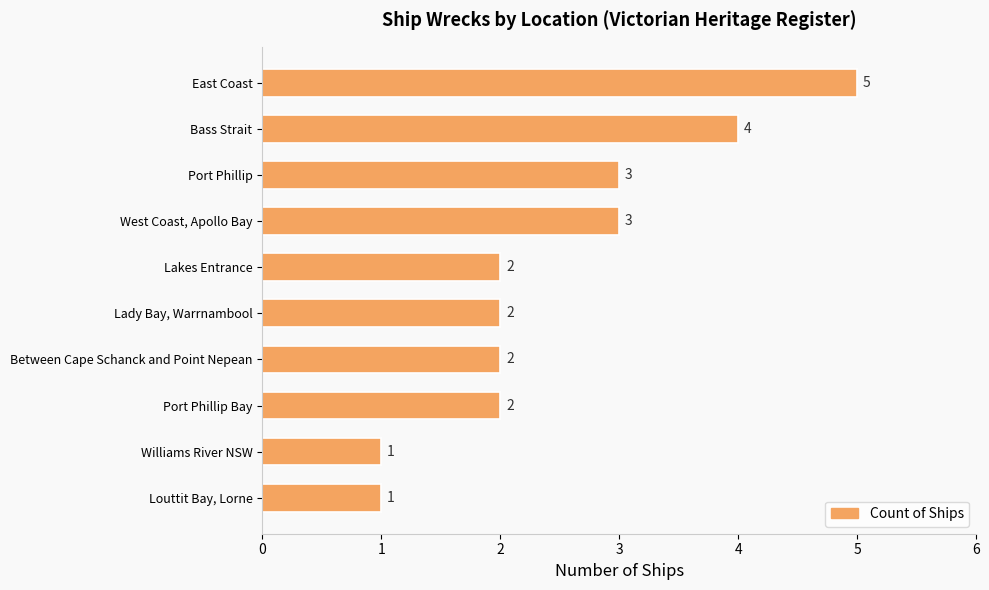

True or false: the data shows 3 at Lady Bay, Warrnambool.

False